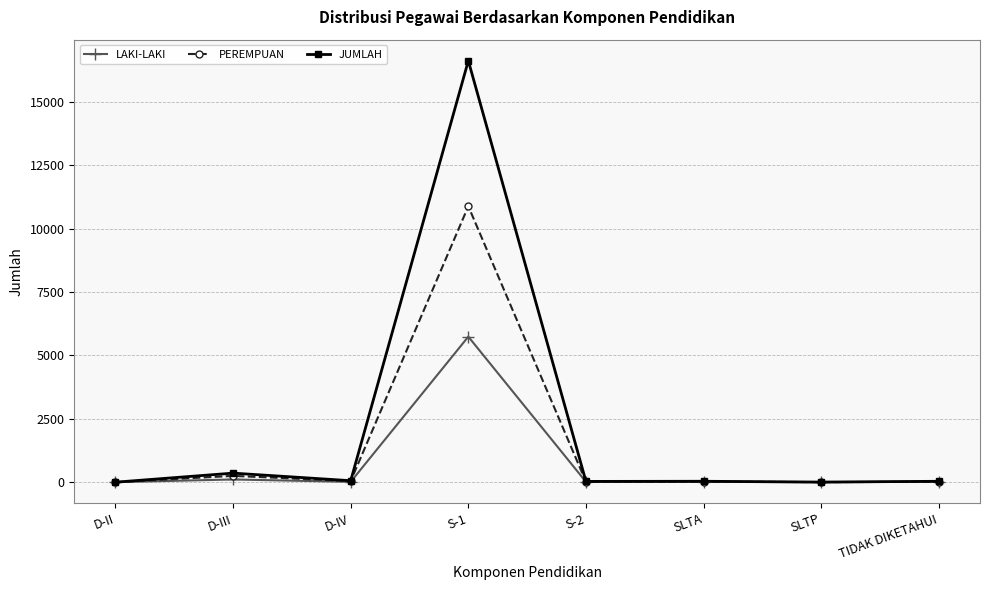

What is the difference between the maximum and minimum values in the LAKI-LAKI series?

5736